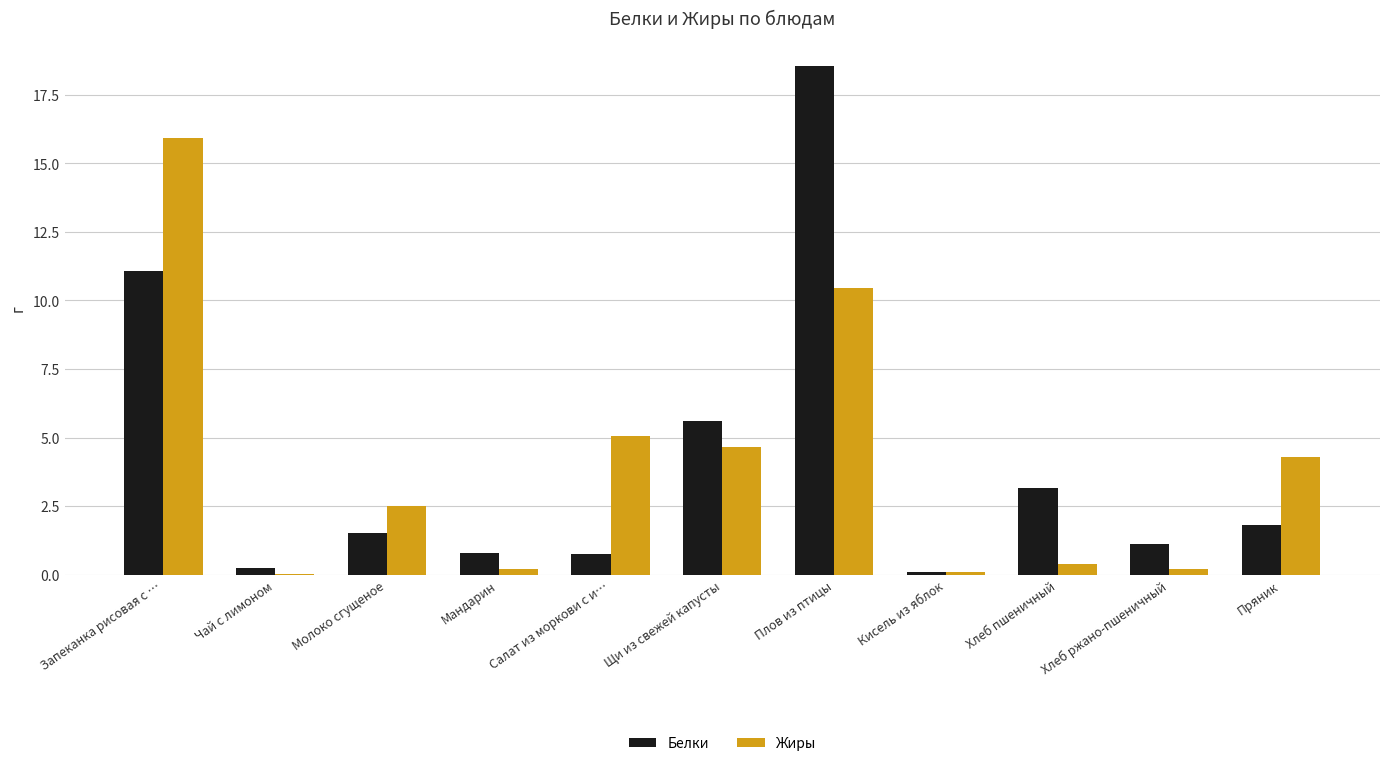

At which category is the sum across all series the highest?

Плов из птицы